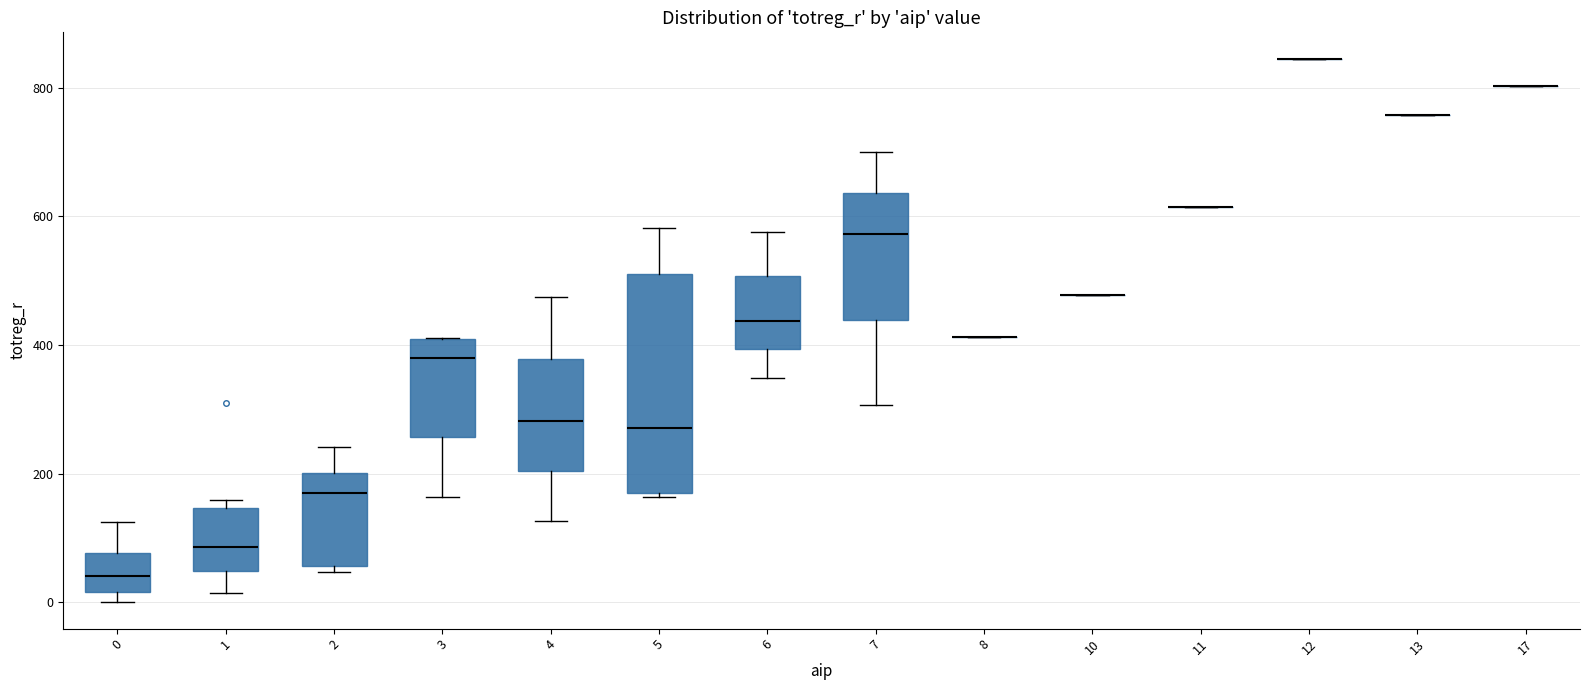

Which box is the tallest, from its lower edge to its upper edge?

5